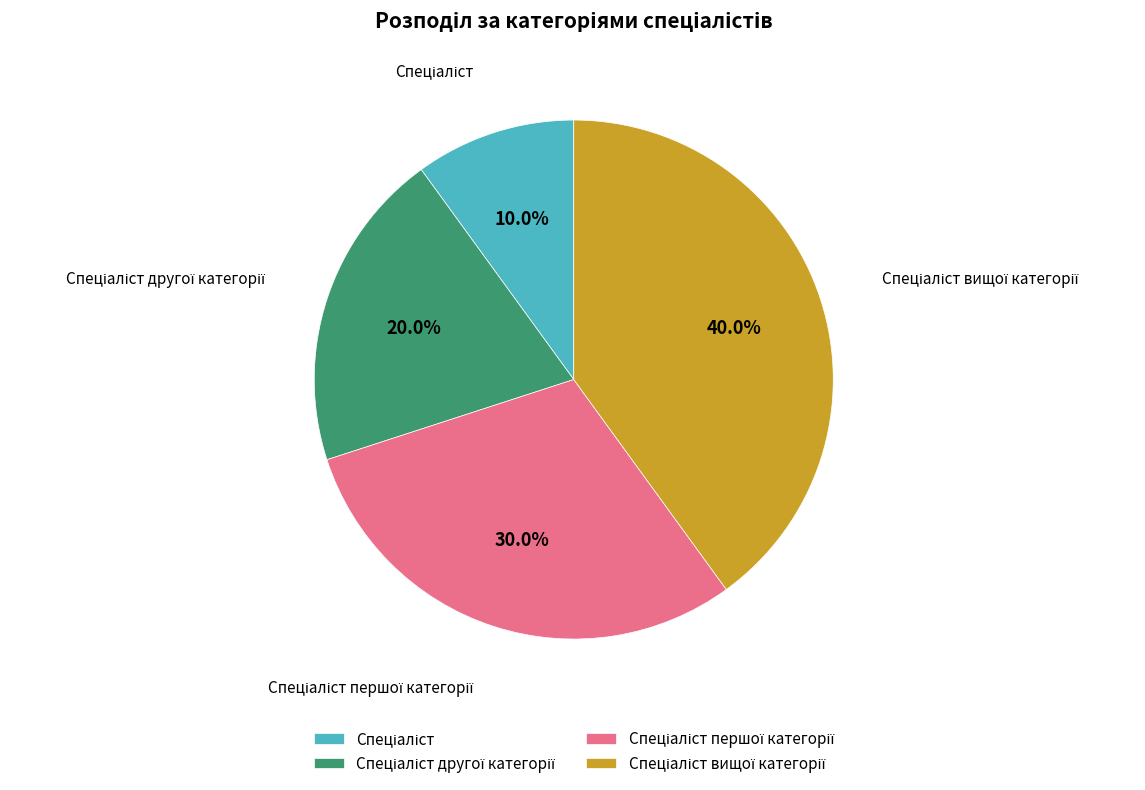

Is there a majority slice in this chart?

No